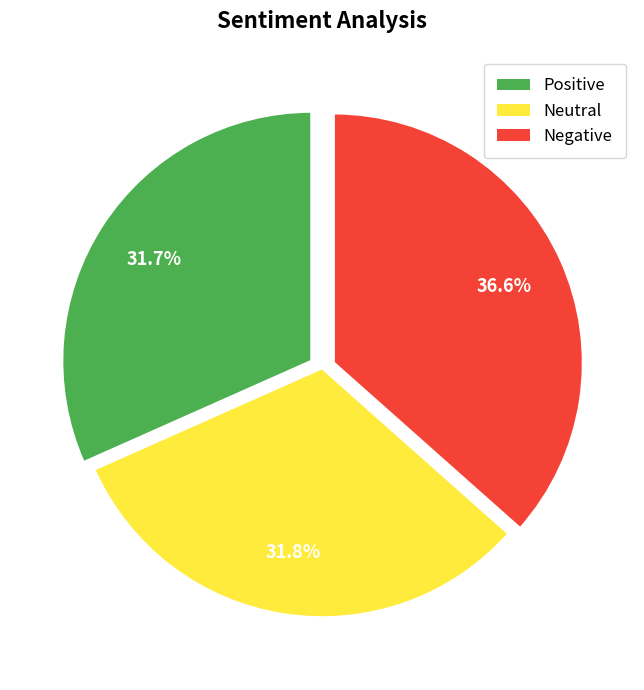

Combined, what portion of the pie is Negative and Neutral?

68.3%